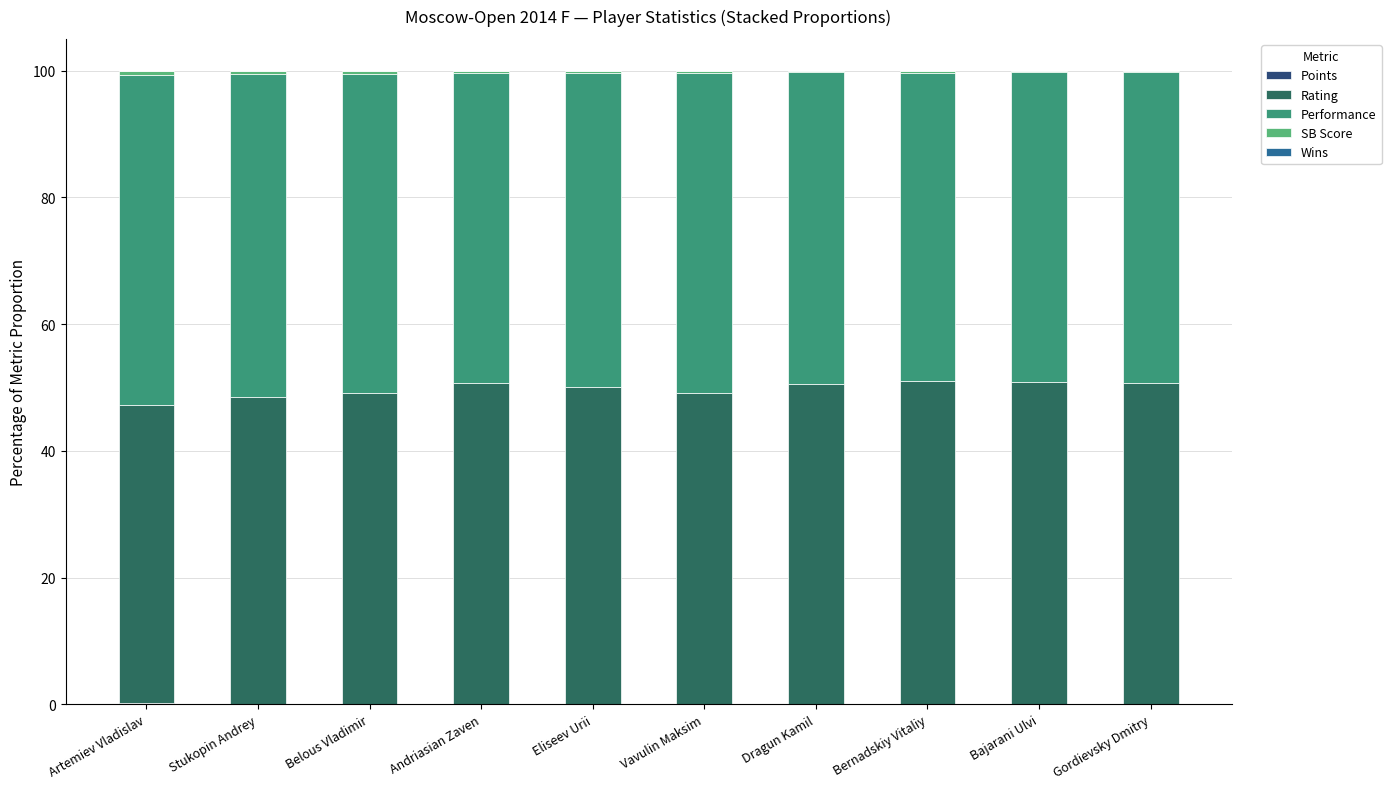

What is the label of the 6th bar from the right?

Eliseev Urii